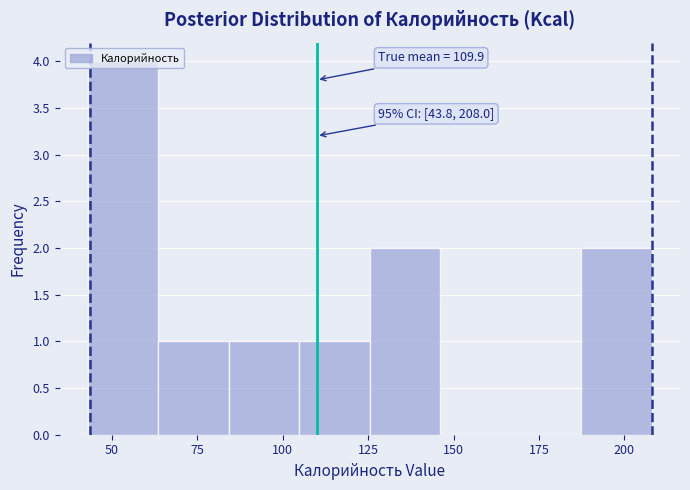

Which range on the x-axis has the tallest bar?

45 to 65